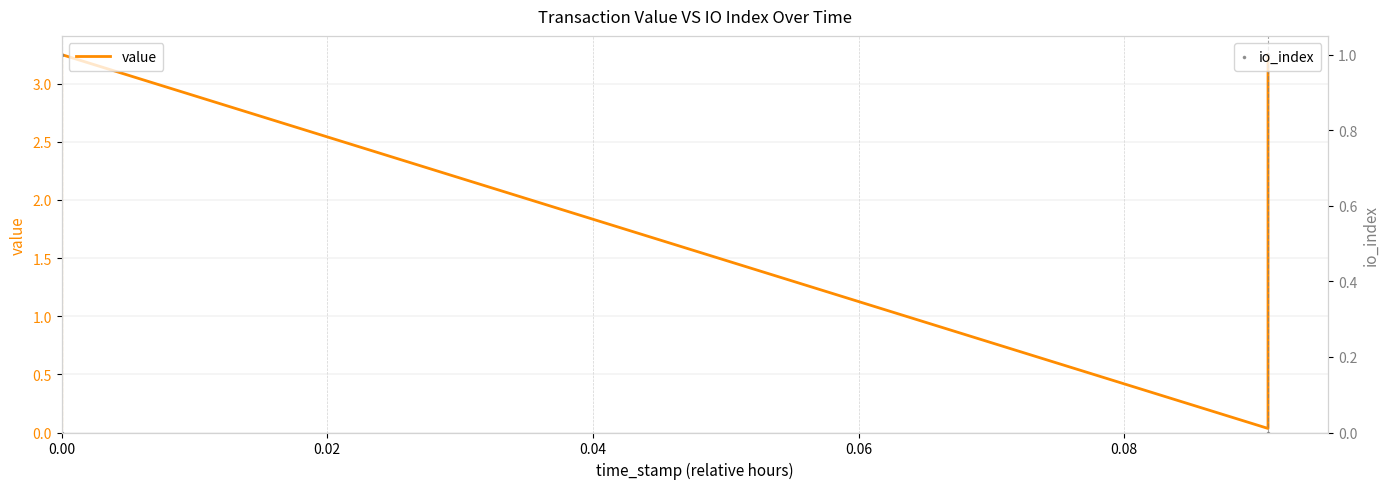

At how many categories does at least one series exceed 0?

4